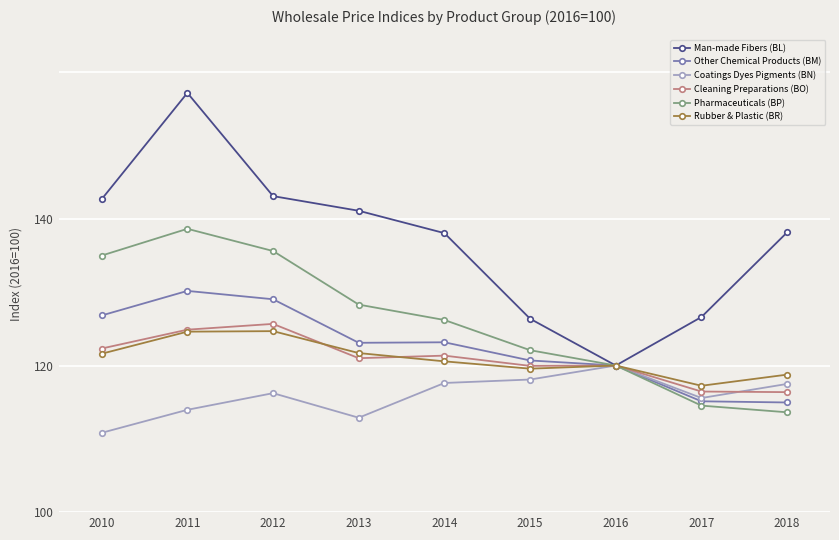

Which series changed the most between 2013 and 2014?

Coatings Dyes Pigments (BN)